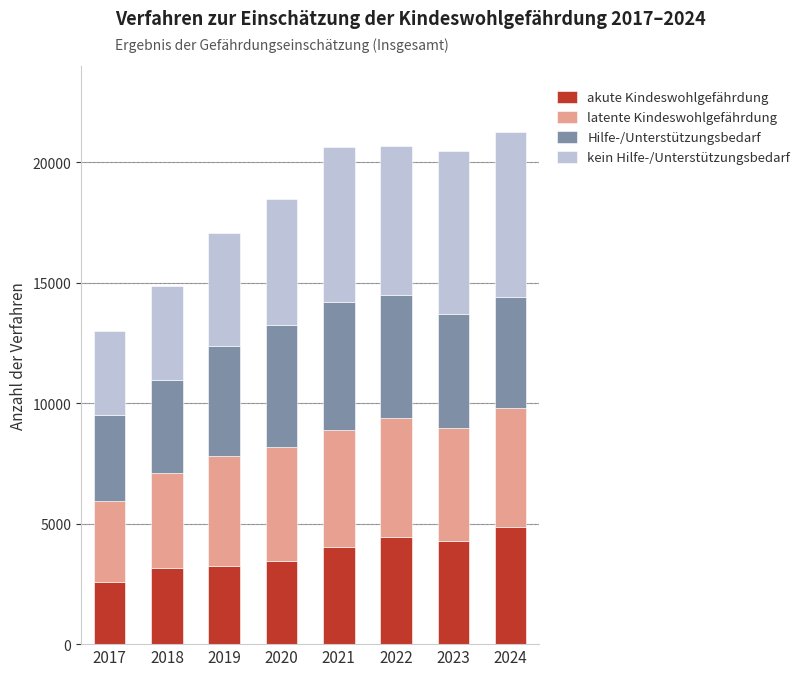

What is the lowest value of the akute Kindeswohlgefährdung series?

2584